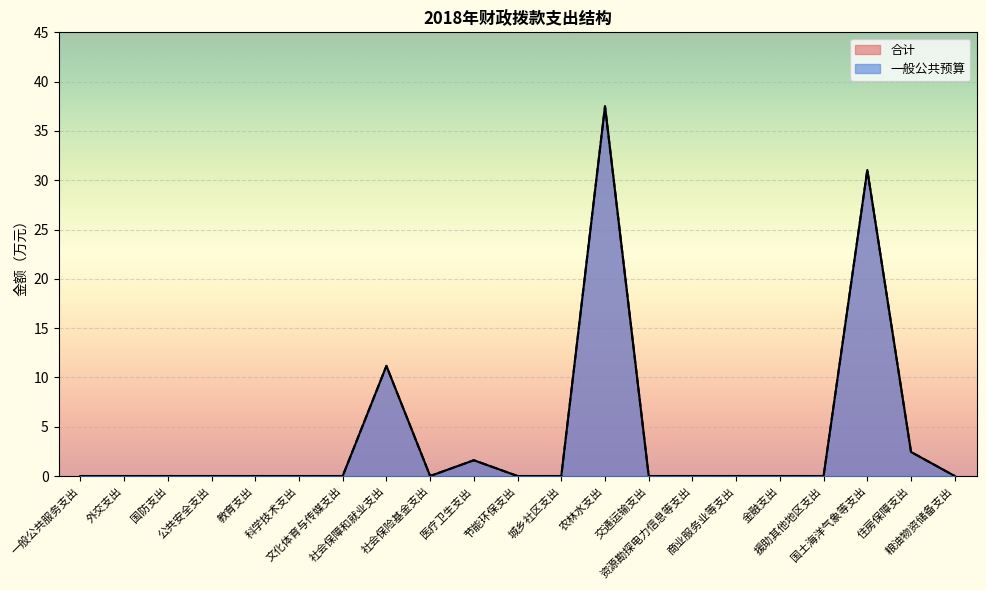

True or false: 合计 has a value of 14.9 at 交通运输支出.

False